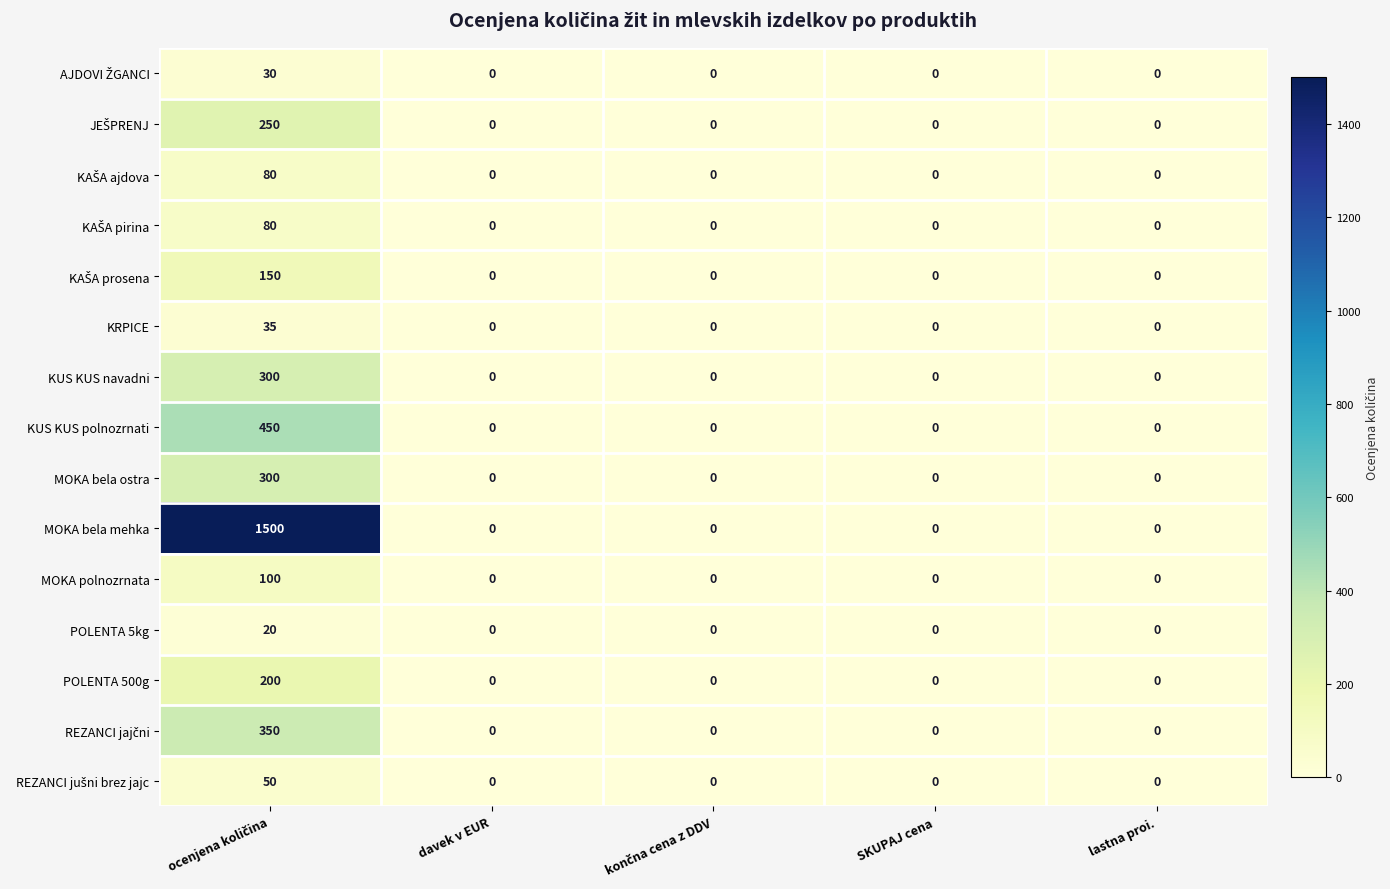

Which series has the widest spread of values?

MOKA bela mehka